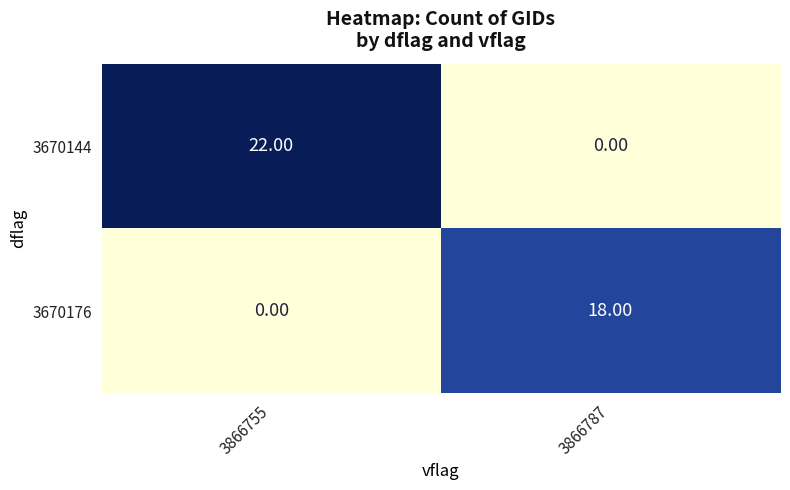

At how many categories does at least one series exceed 16?

2